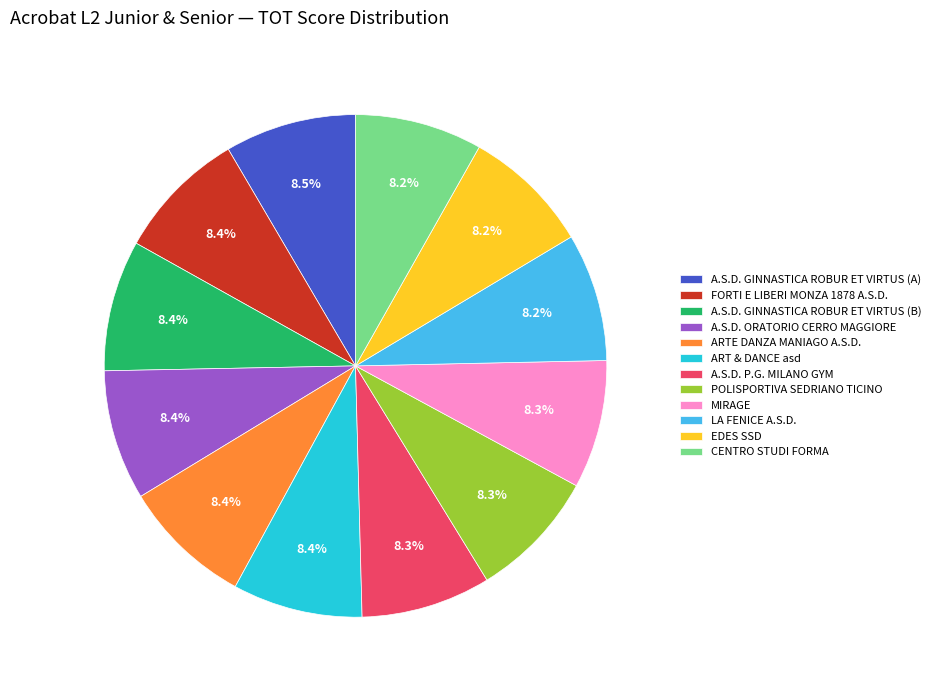

Approximately how many times larger is the value at LA FENICE A.S.D. compared to A.S.D. P.G. MILANO GYM?

1.0